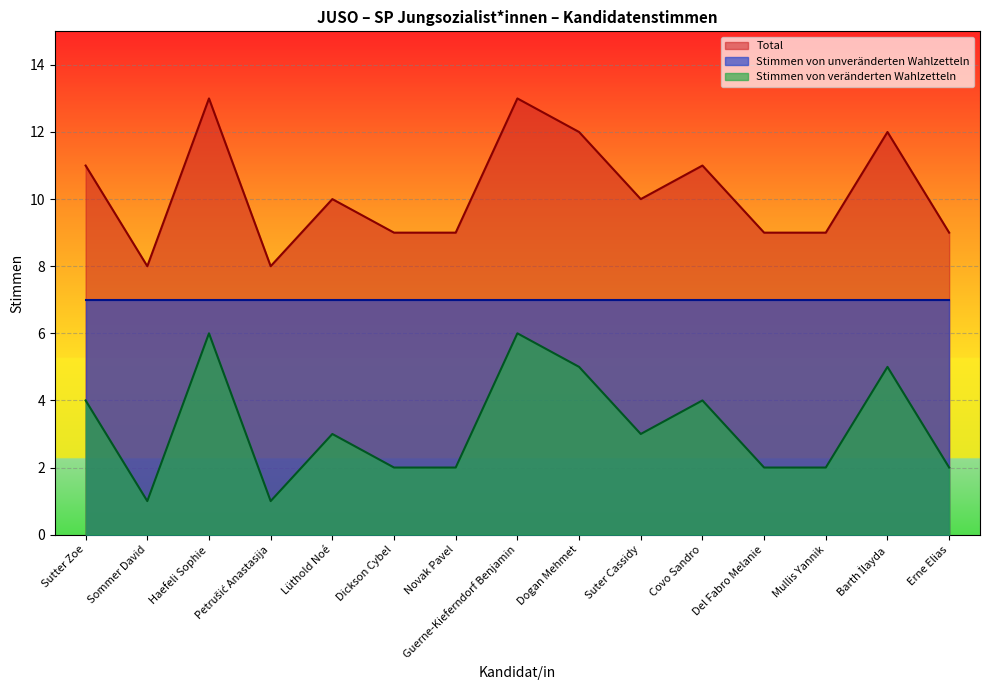

List the series in order of their peak value, highest first.

Total, Stimmen von unveränderten Wahlzetteln, Stimmen von veränderten Wahlzetteln